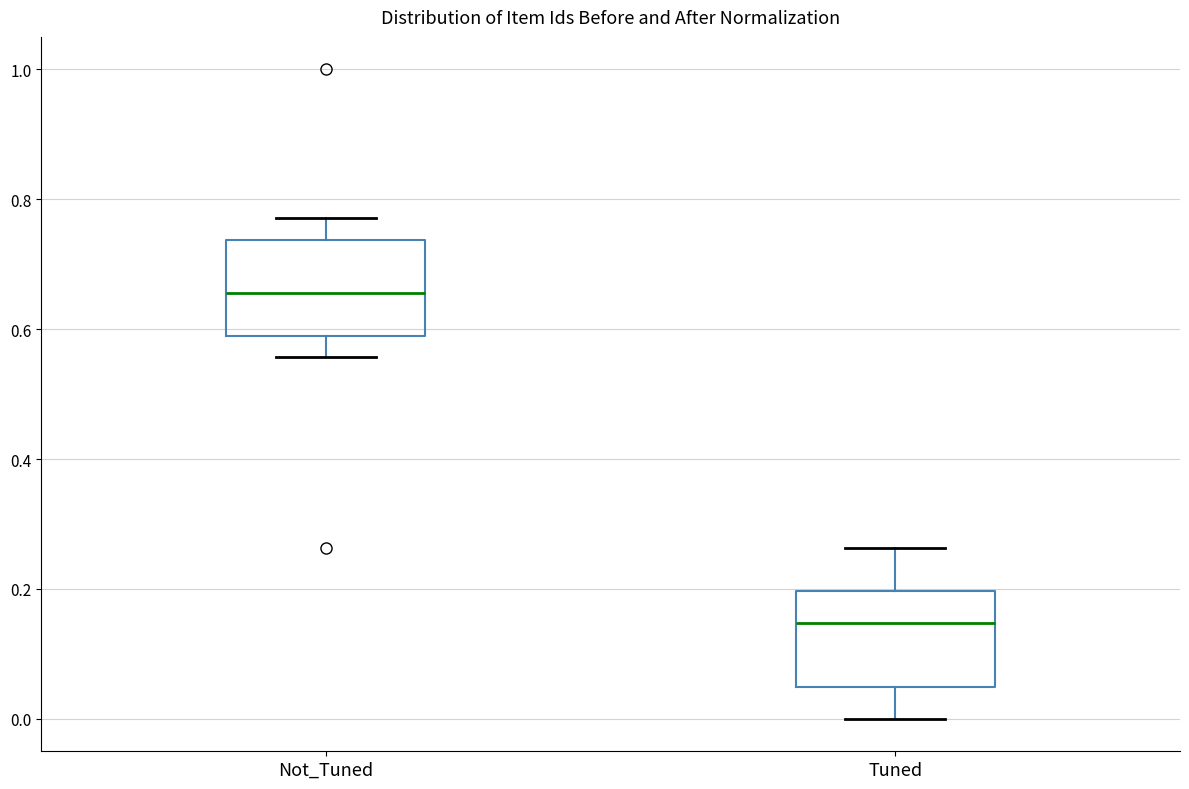

Where is the lower edge of the box for Tuned on the y-axis? The values are not printed on the chart, so give them approximately, as read against the axis.

0.04